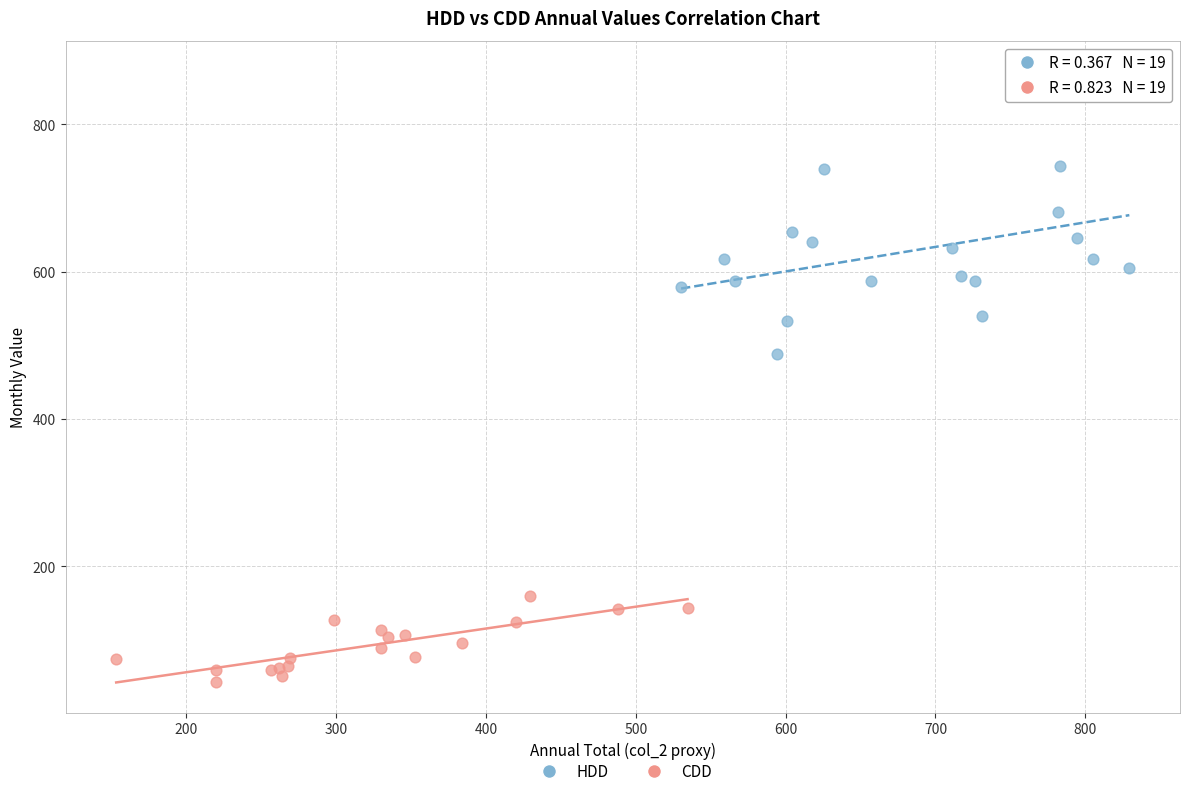

Which series contains the highest Y value?

HDD